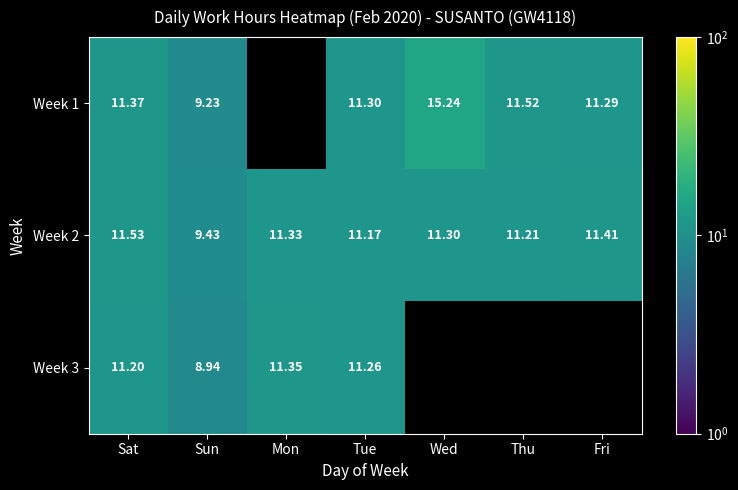

Between Tue and Fri, which is larger?

Tue